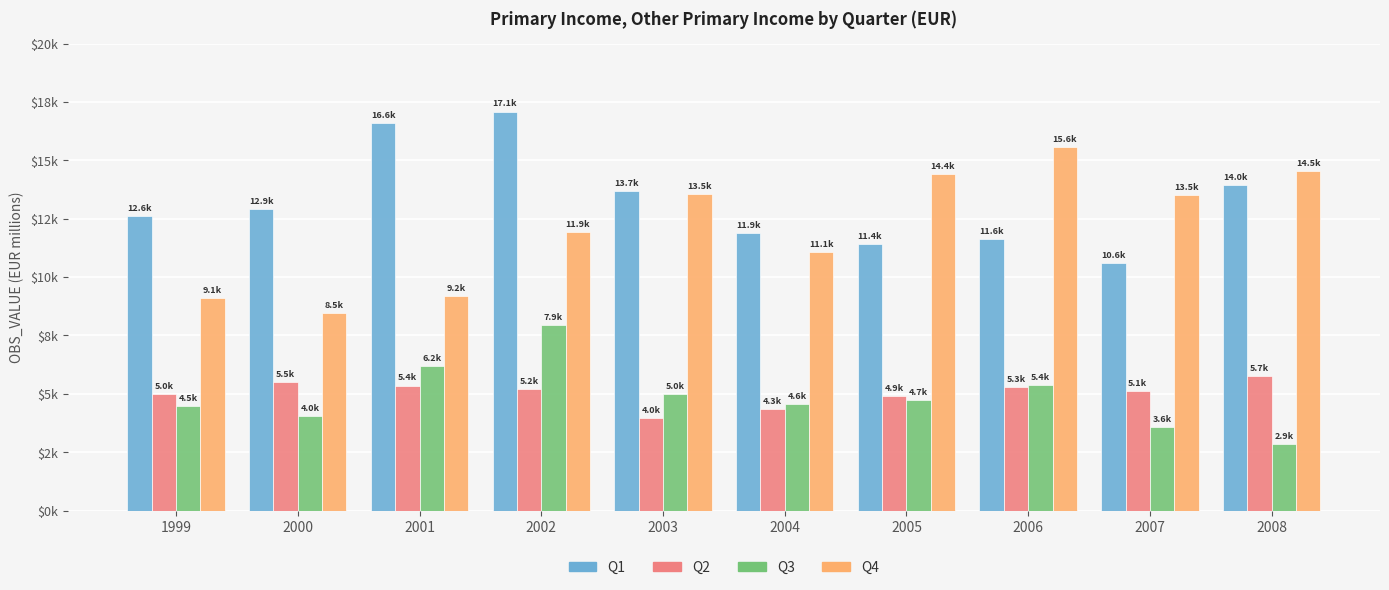

What is the sum of all Q3 values?

48706.9